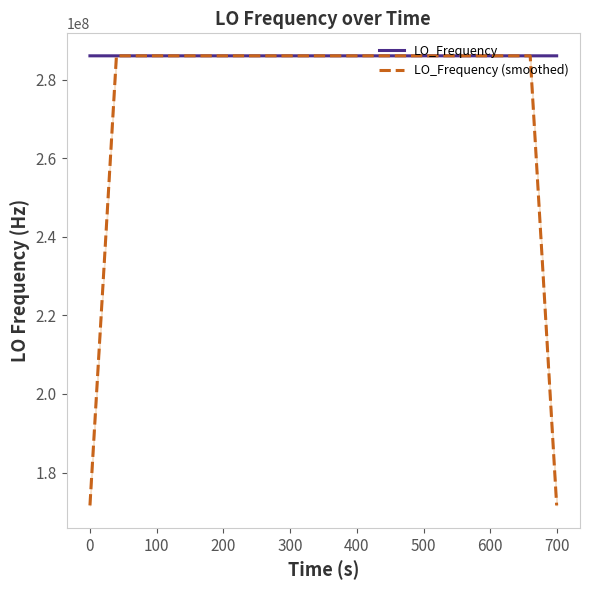

What is the maximum value for LO_Frequency (smoothed)?

286047001.4